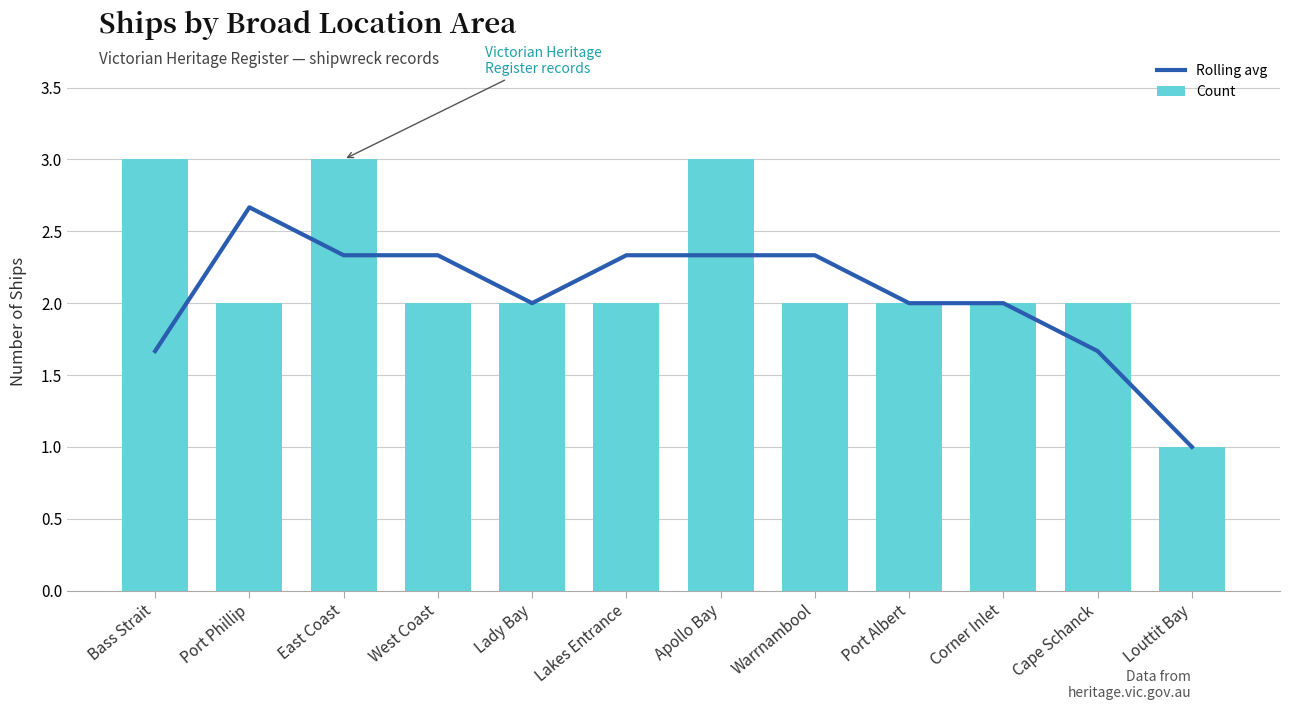

Rank the categories by Rolling avg value from lowest to highest.

Louttit Bay, Bass Strait, Cape Schanck, Lady Bay, Port Albert, Corner Inlet, East Coast, West Coast, Lakes Entrance, Apollo Bay, Warrnambool, Port Phillip